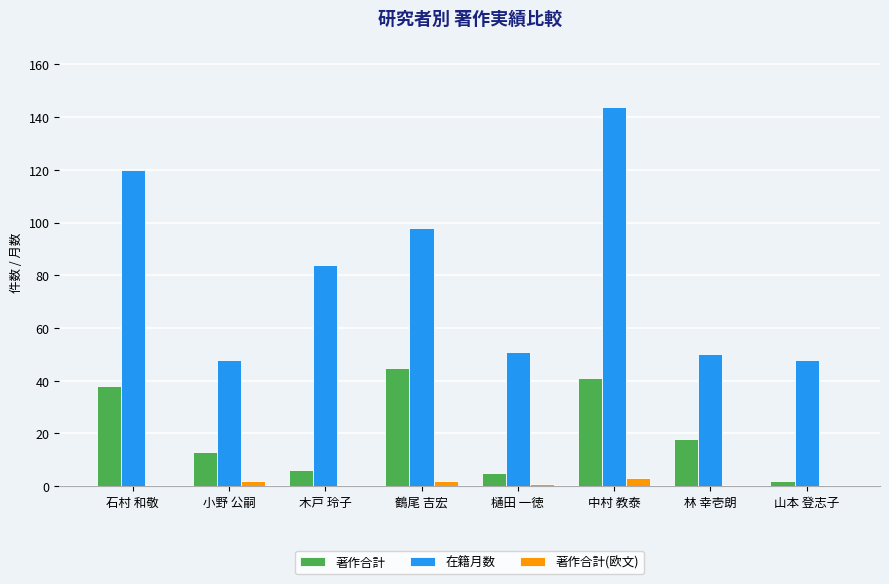

What is the spread (max minus min) of values at 石村 和敬?

120